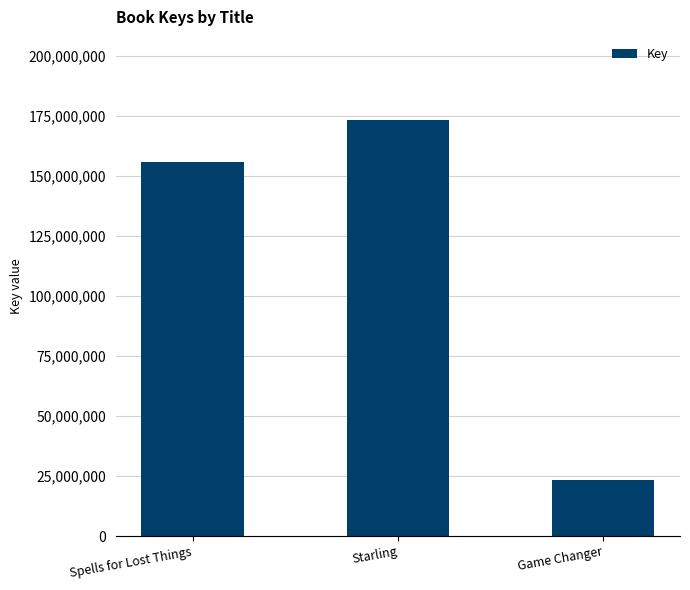

Reading left to right, transcribe all the data shown in this chart.

Spells for Lost Things=155894054	Starling=173237234	Game Changer=23197903